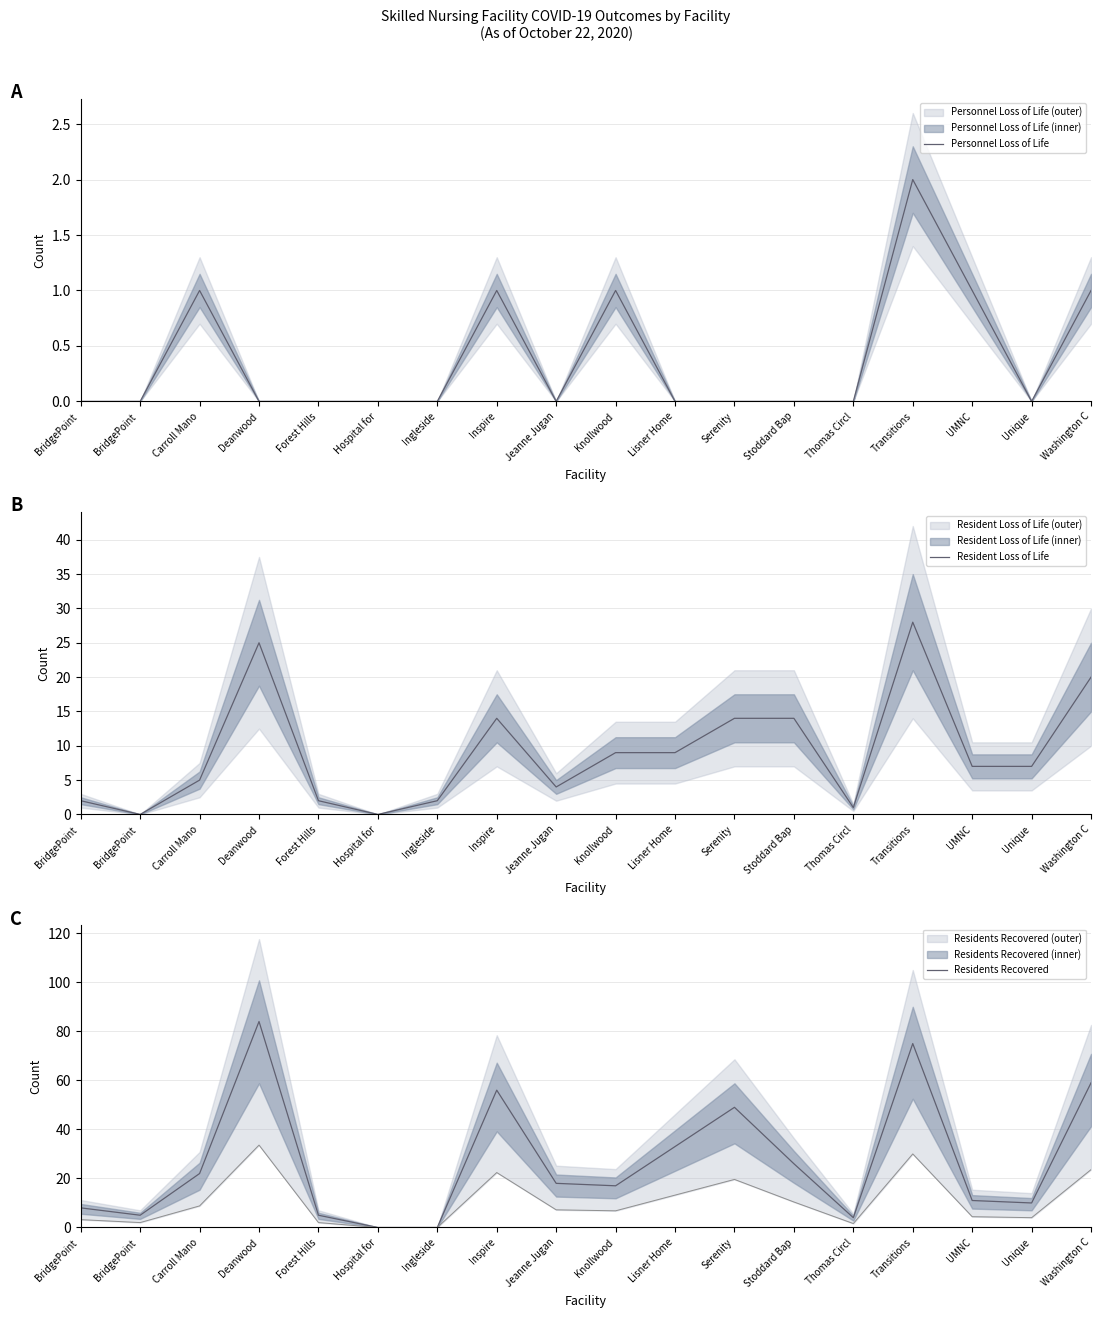

After their last crossing, which series has the higher values: Resident Loss of Life or Residents Recovered?

Residents Recovered